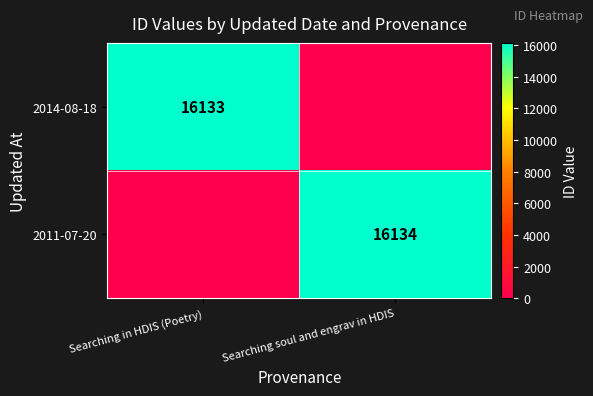

True or false: 2011-07-20 has a value of 16134 at Searching soul and engrav in HDIS.

True